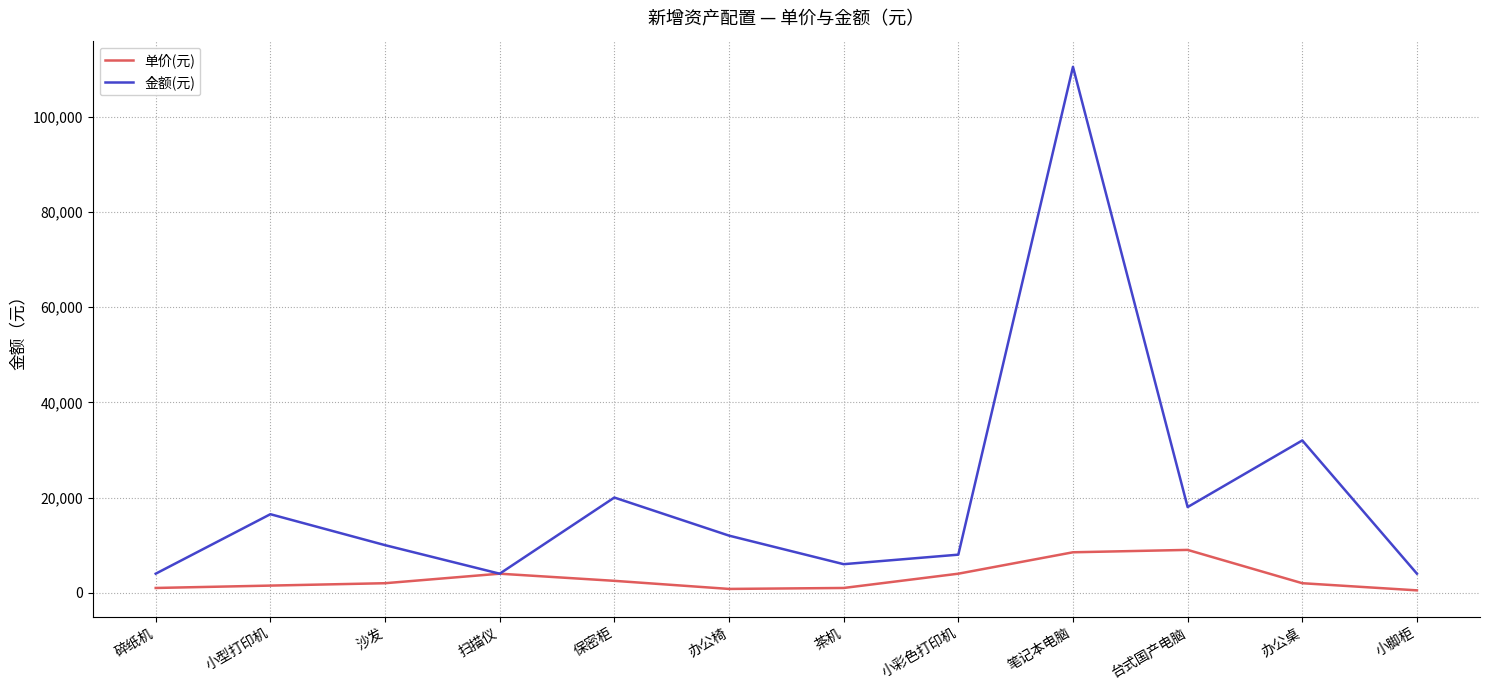

How many distinct data groups are displayed?

2